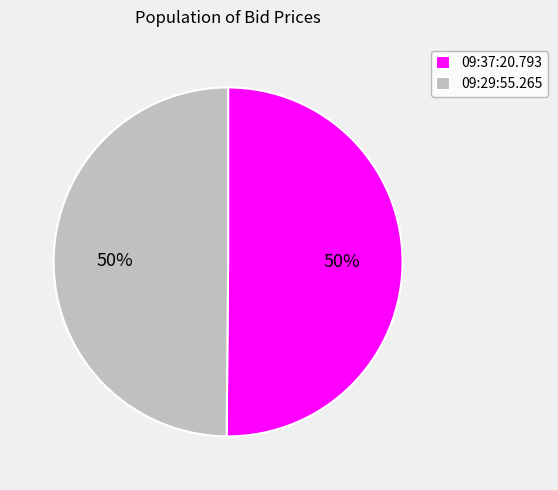

Is the sum of 09:29:55.265 and 09:37:20.793 greater than half?

Yes